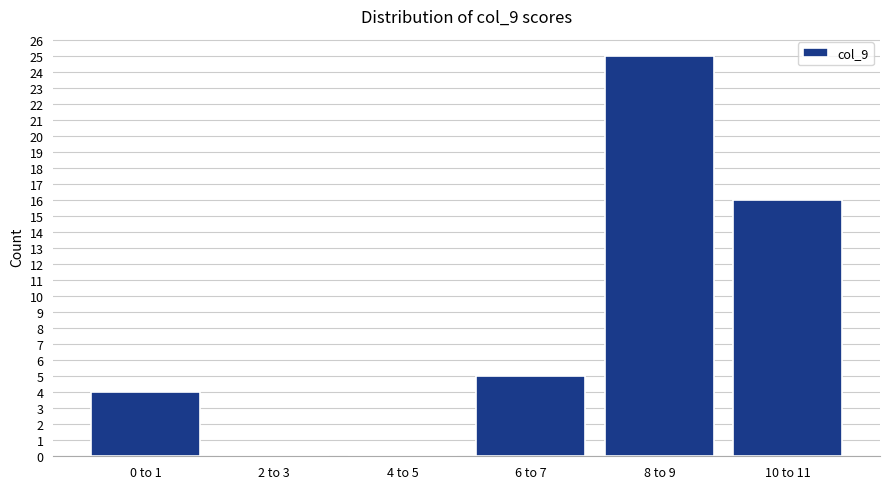

Reading left to right, extract all data points from this chart.

0 to 1=4	2 to 3=0	4 to 5=0	6 to 7=5	8 to 9=25	10 to 11=16